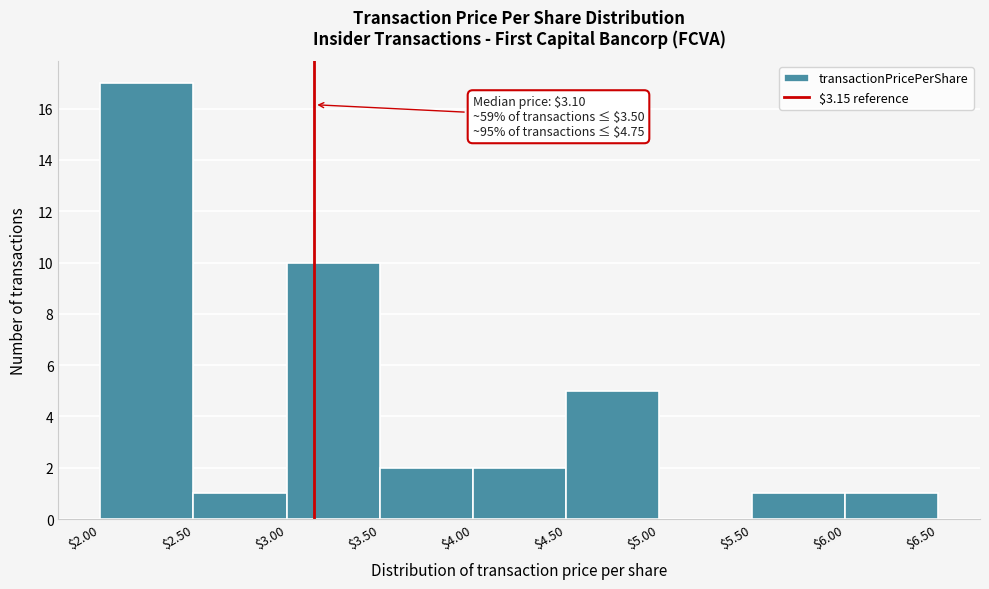

Over which range of the x-axis is the bar tallest?

$2.00 to $2.50